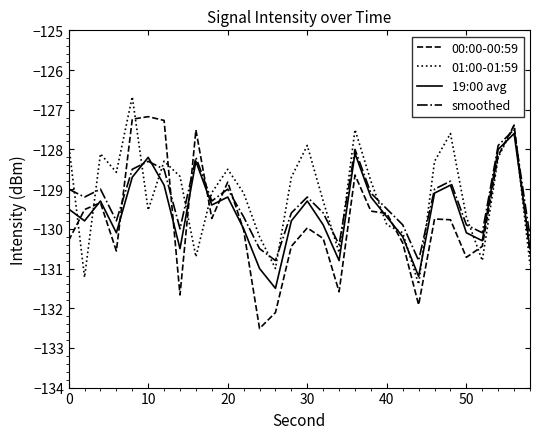

List the series in order of their peak value, highest first.

01:00-01:59, 00:00-00:59, smoothed, 19:00 avg